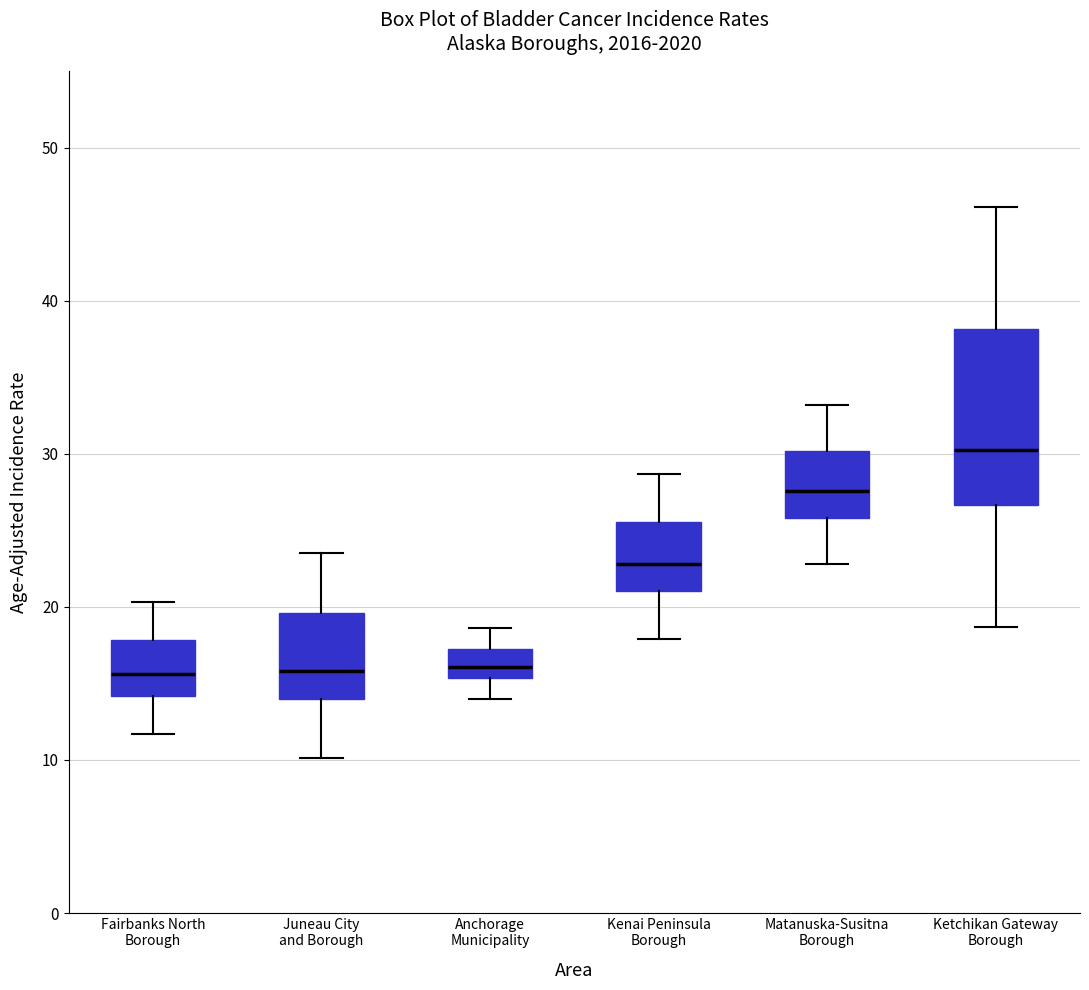

Reading left to right, transcribe this box plot: for each box, give where its median line is, the range the box spans, and where its two whiskers end, as read against the y-axis. The values are not printed on the chart, so give them approximately, as read against the axis.

Fairbanks North Borough: median 16, box 14 to 18, whiskers 12 to 20
Juneau City and Borough: median 16, box 14 to 20, whiskers 10 to 24
Anchorage Municipality: median 16, box 15 to 17, whiskers 14 to 19
Kenai Peninsula Borough: median 23, box 21 to 26, whiskers 18 to 29
Matanuska-Susitna Borough: median 28, box 26 to 30, whiskers 23 to 33
Ketchikan Gateway Borough: median 30, box 27 to 38, whiskers 19 to 46